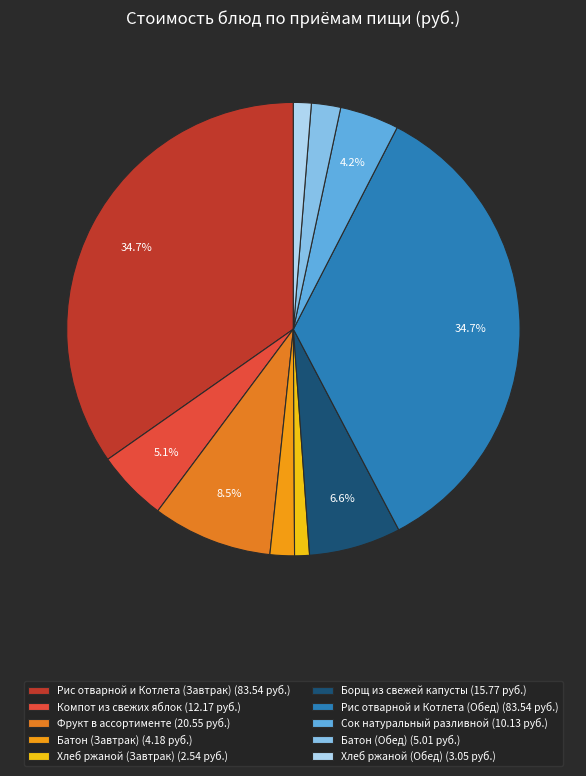

Which category has the biggest portion of the pie?

Рис отварной и Котлета (Завтрак)